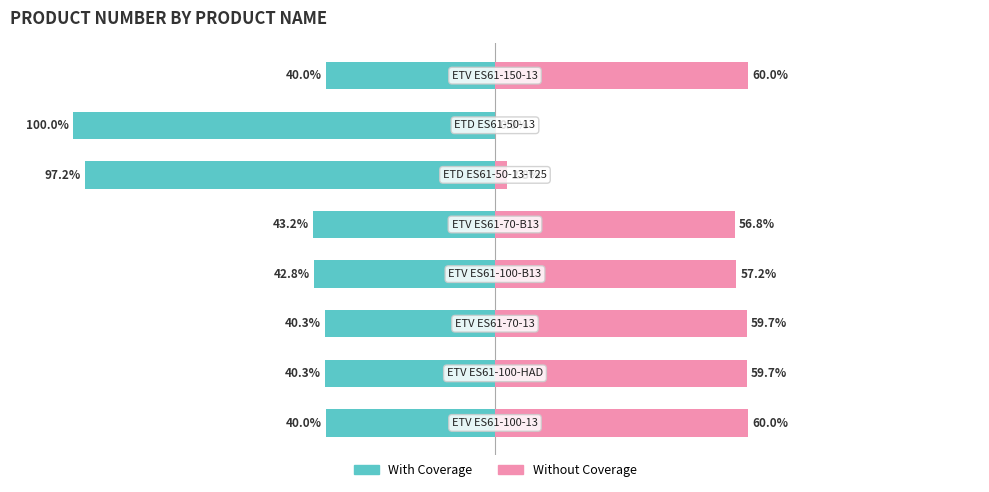

What are all the series names shown in the legend?

With Coverage, Without Coverage